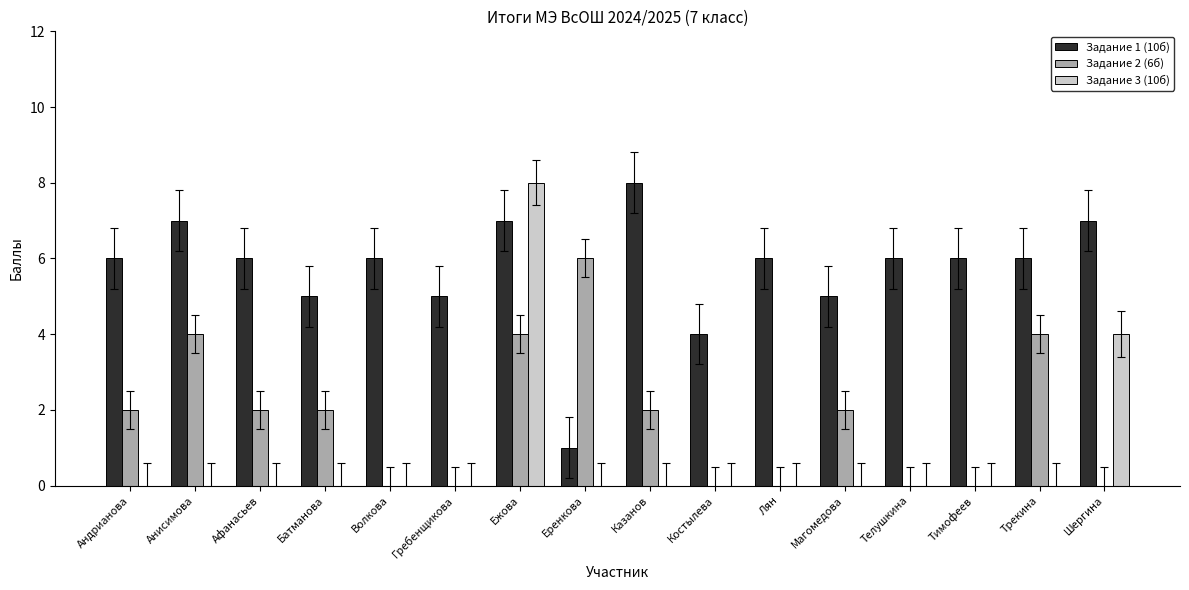

Are the bars horizontal?

No